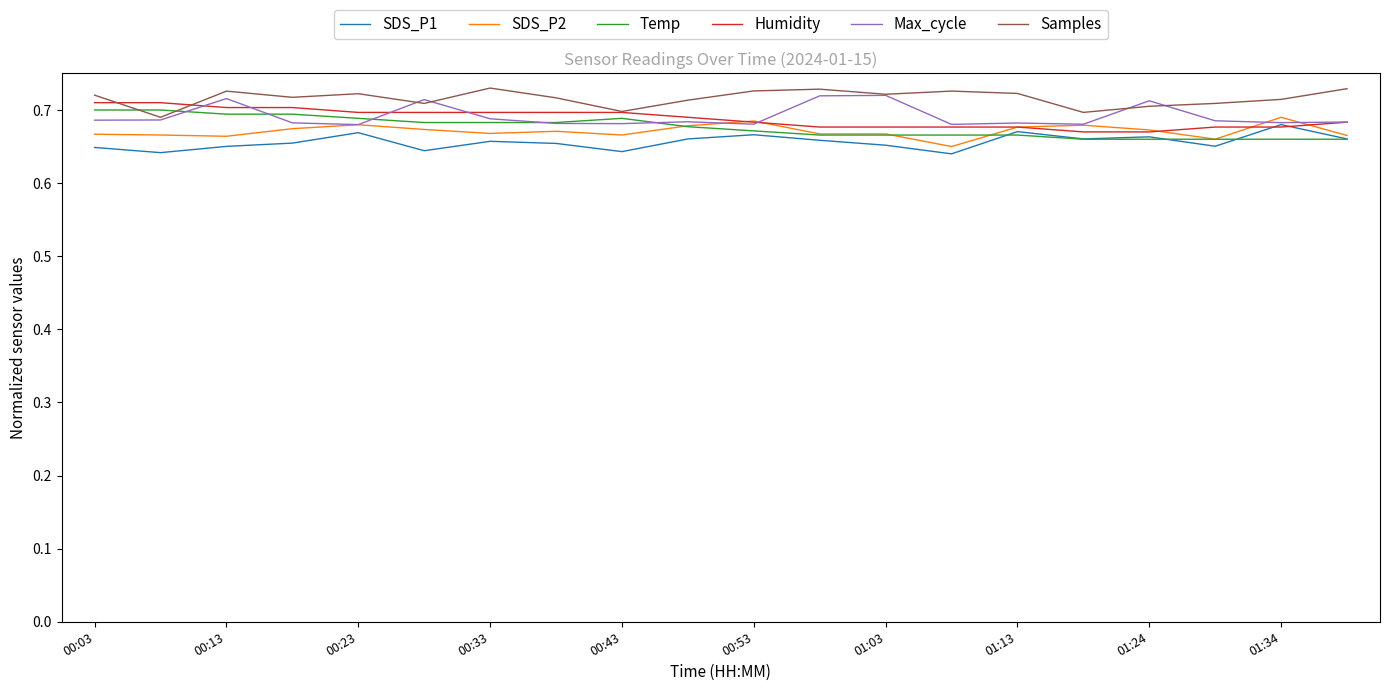

Which series ends up on top after the final intersection of Samples and Temp?

Samples